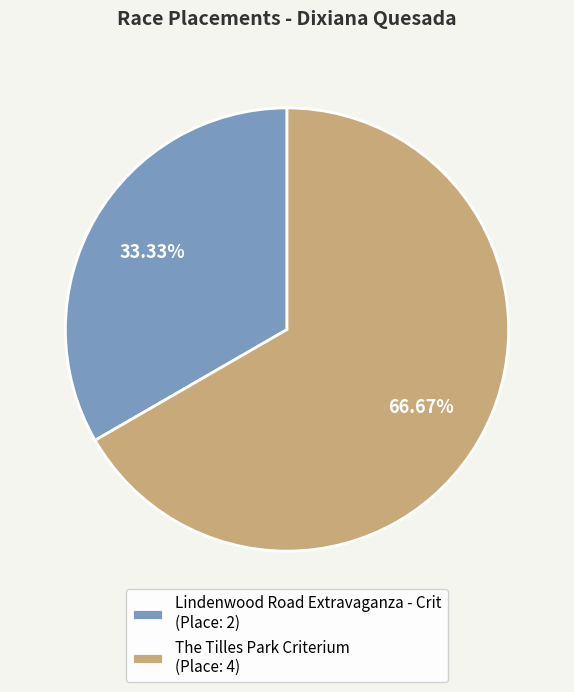

What is the largest slice in the pie chart?

The Tilles Park Criterium